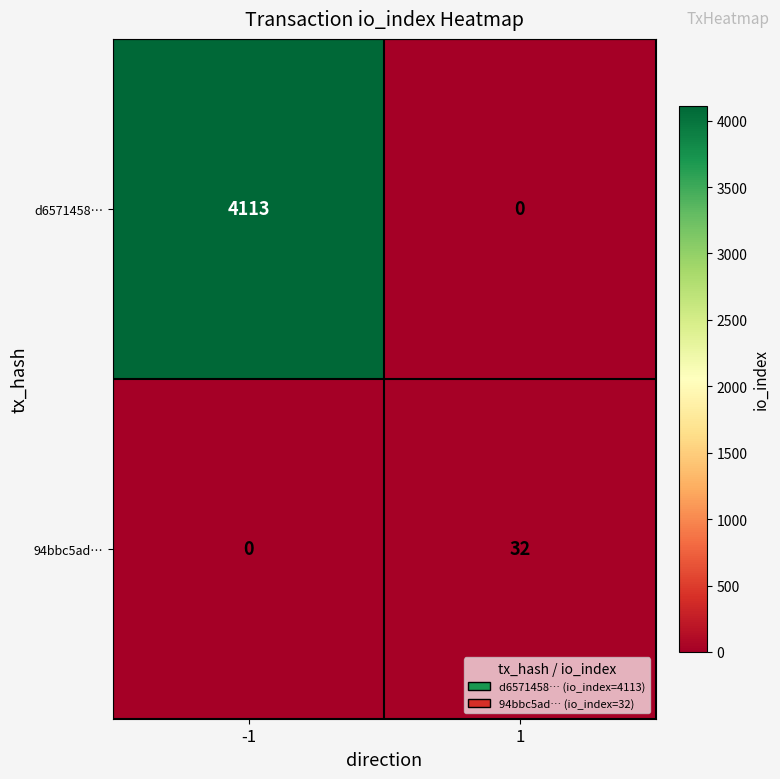

Which series has the widest spread of values?

d6571458…